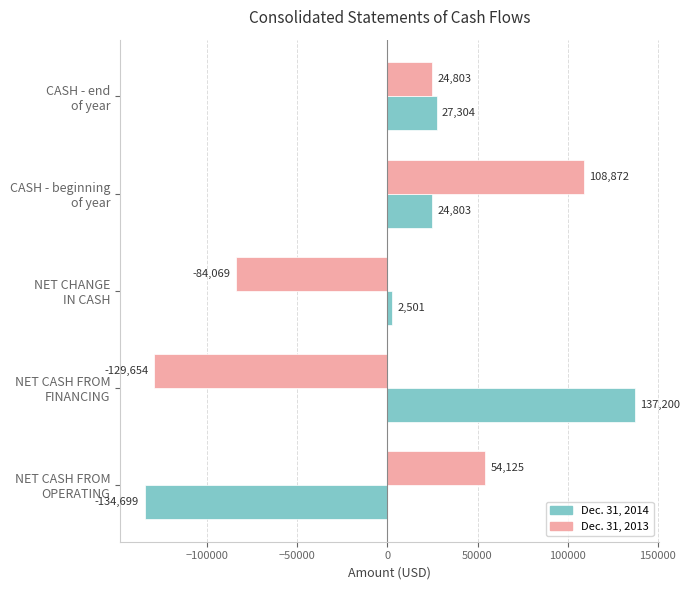

How many values in Dec. 31, 2013 are above zero?

3